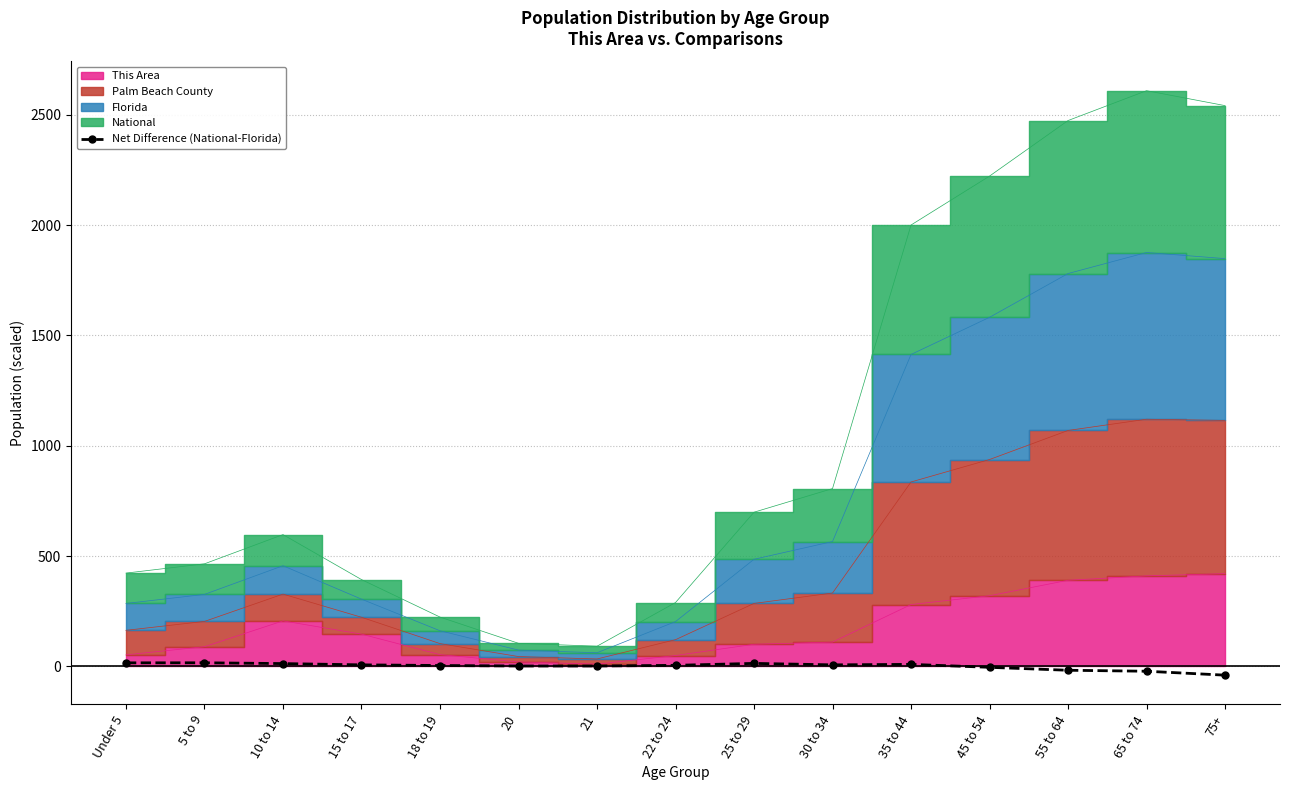

How many interior local valleys (lower than both neighbors) does the data have?

2